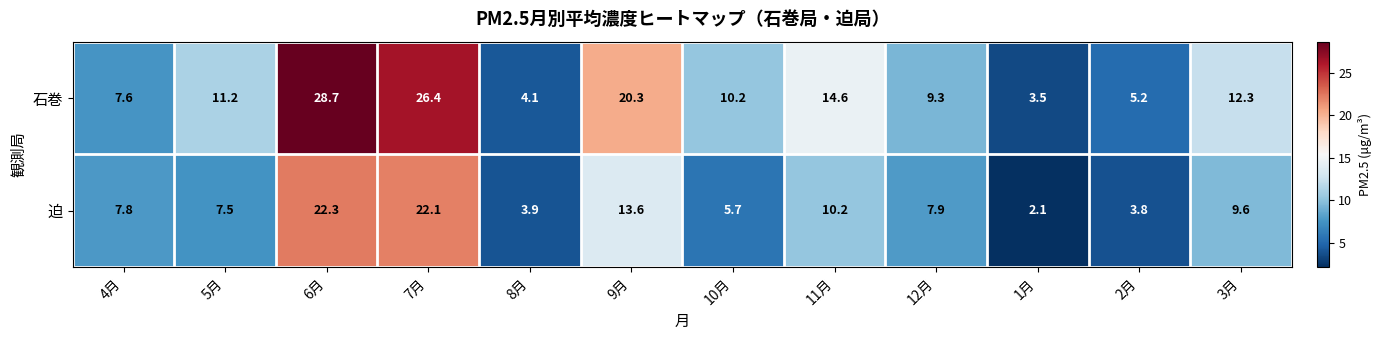

What is the average value of the 迫 series?

9.7